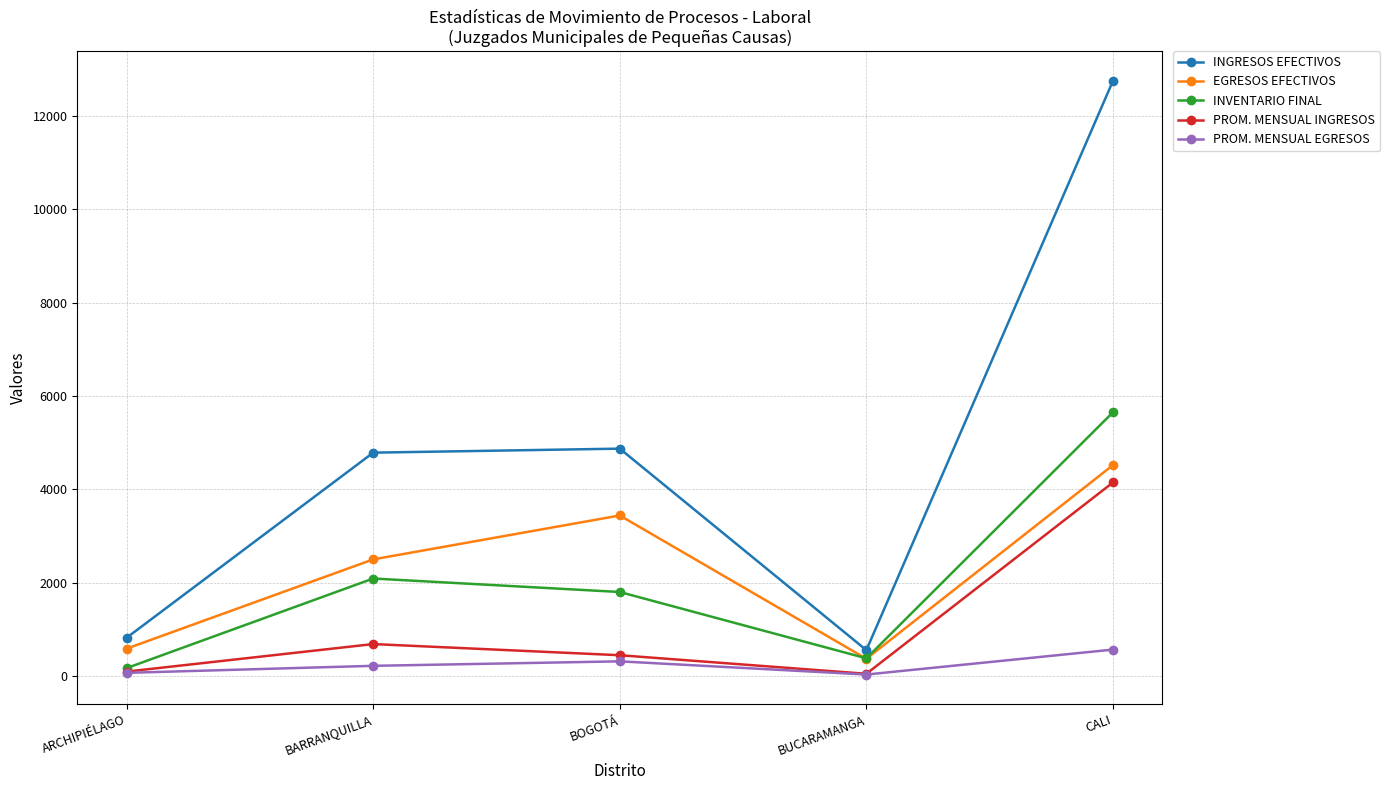

True or false: PROM. MENSUAL INGRESOS has a value of 445.2 at BOGOTÁ.

True